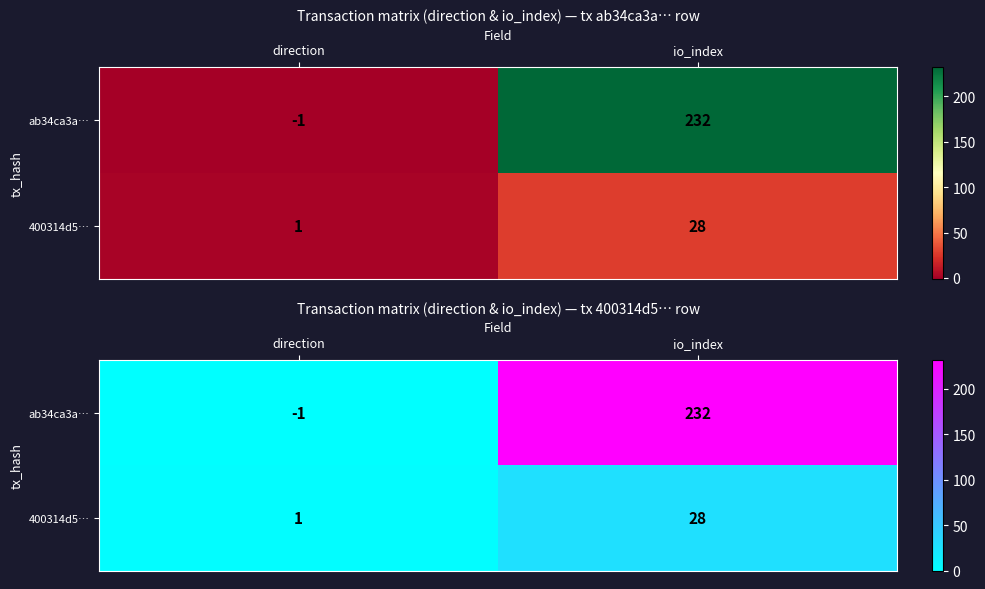

Read the ab34ca3a… value at io_index, to the nearest 5.

230